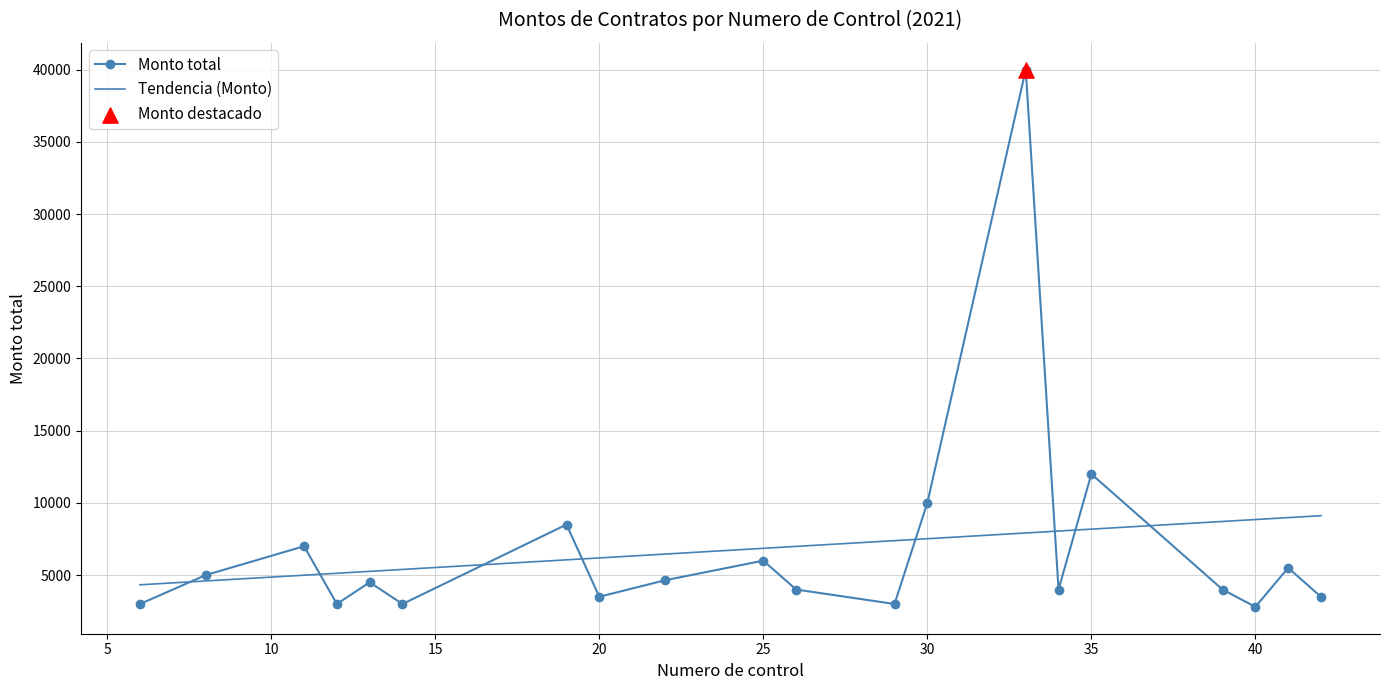

Approximately how many times larger is the value at 19 compared to 13?

1.9